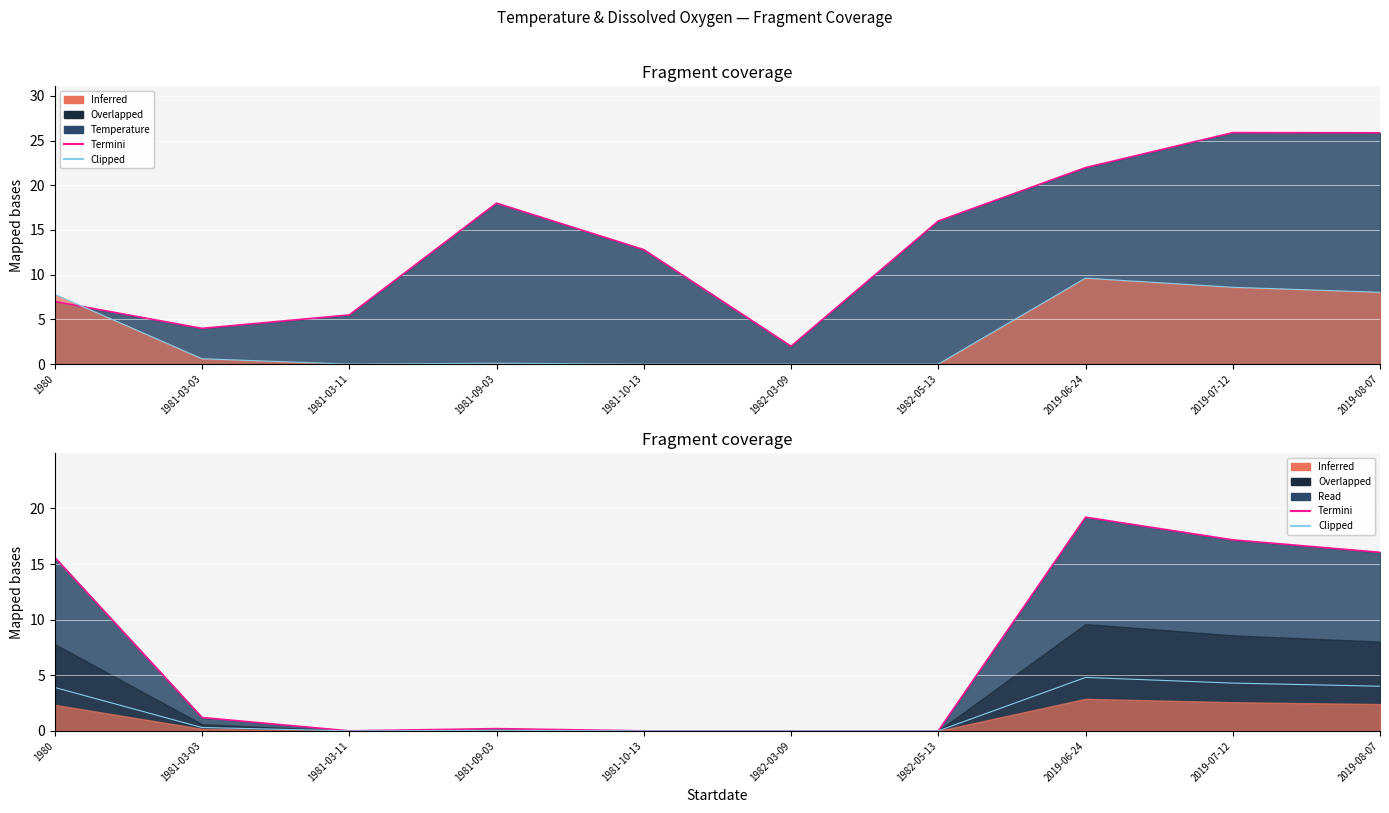

What is the average value of the Termini series?

6.9